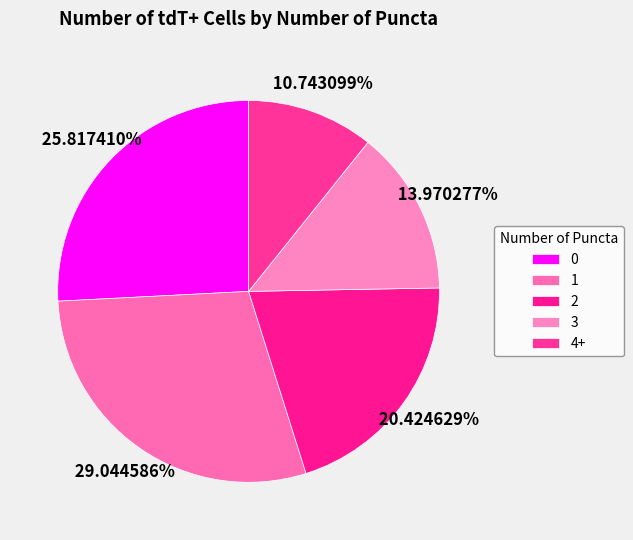

How many segments does this pie chart have?

5